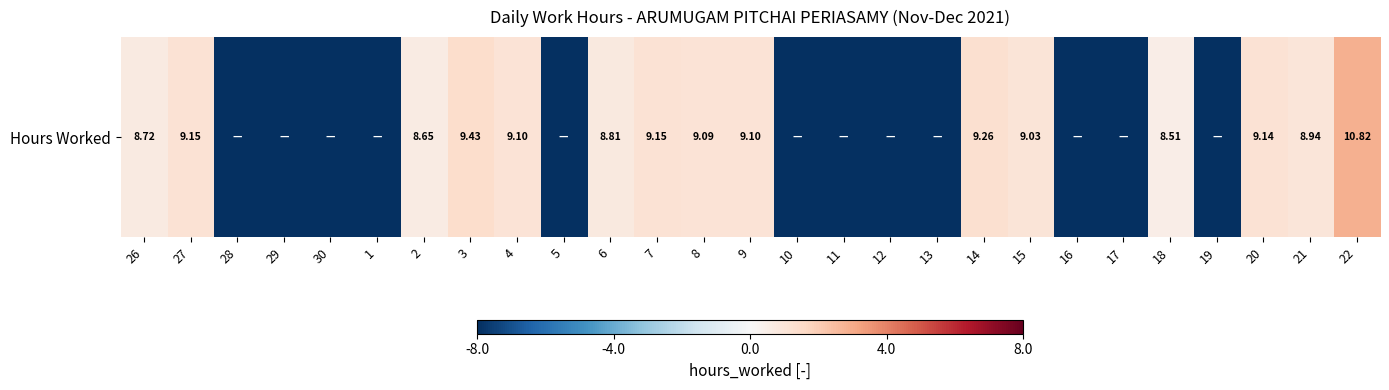

Which label corresponds to the smallest value in the chart?

28